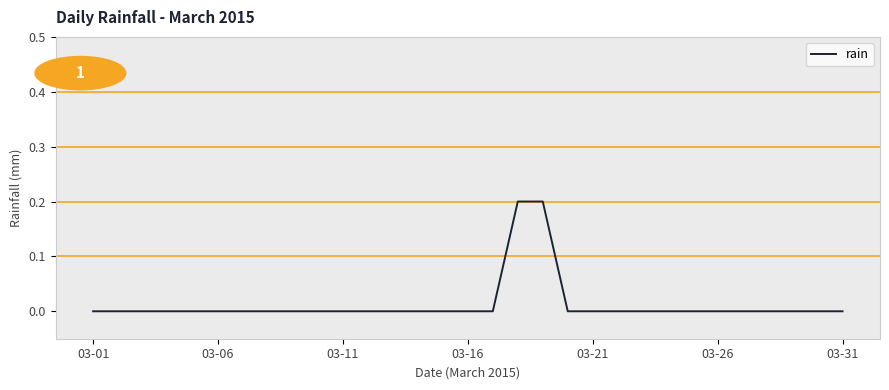

The value at 03-26 is 0.0. True or false?

True